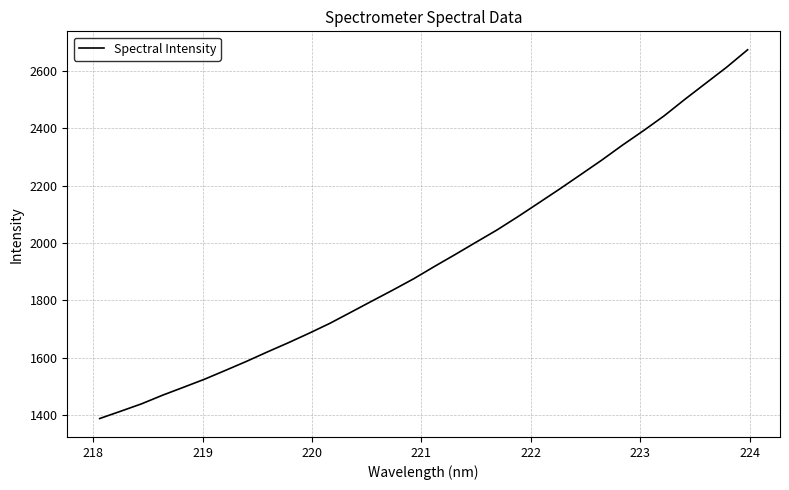

What is the maximum value shown in the chart?

2673.7